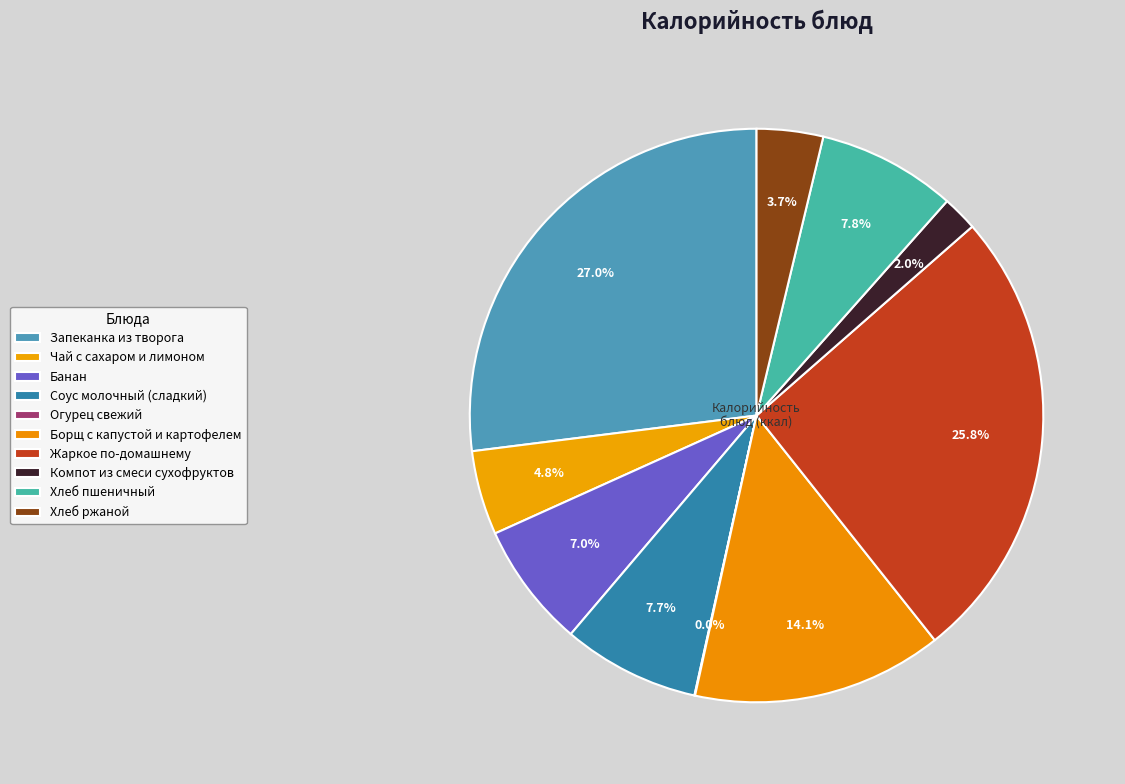

How much of the chart is everything except Хлеб пшеничный?

92.2%